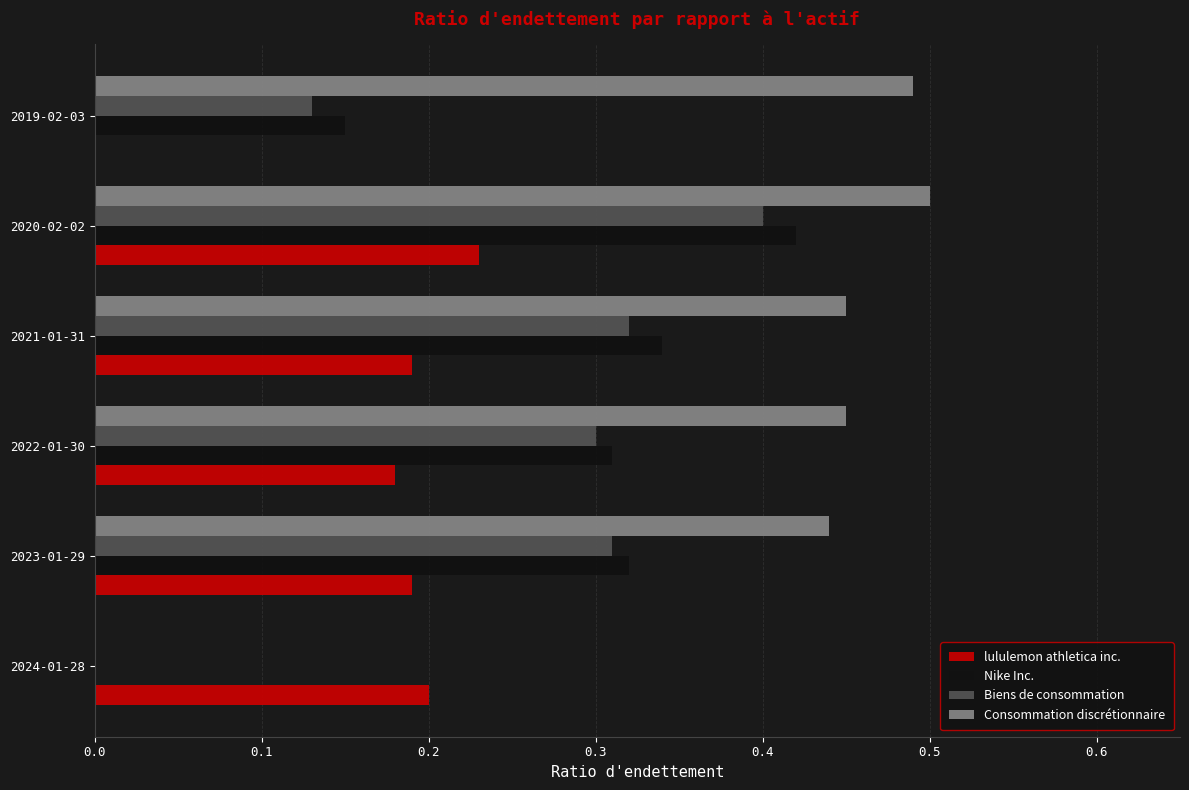

Is it true that Consommation discrétionnaire equals 0.1 at 2019-02-03?

False